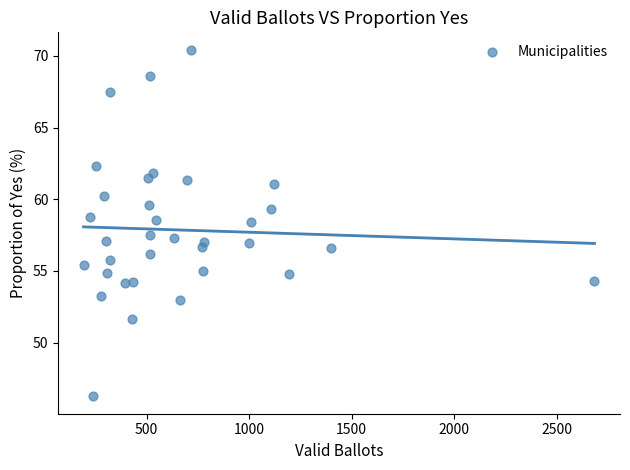

What is the range of X values (max minus min)?

2490.0